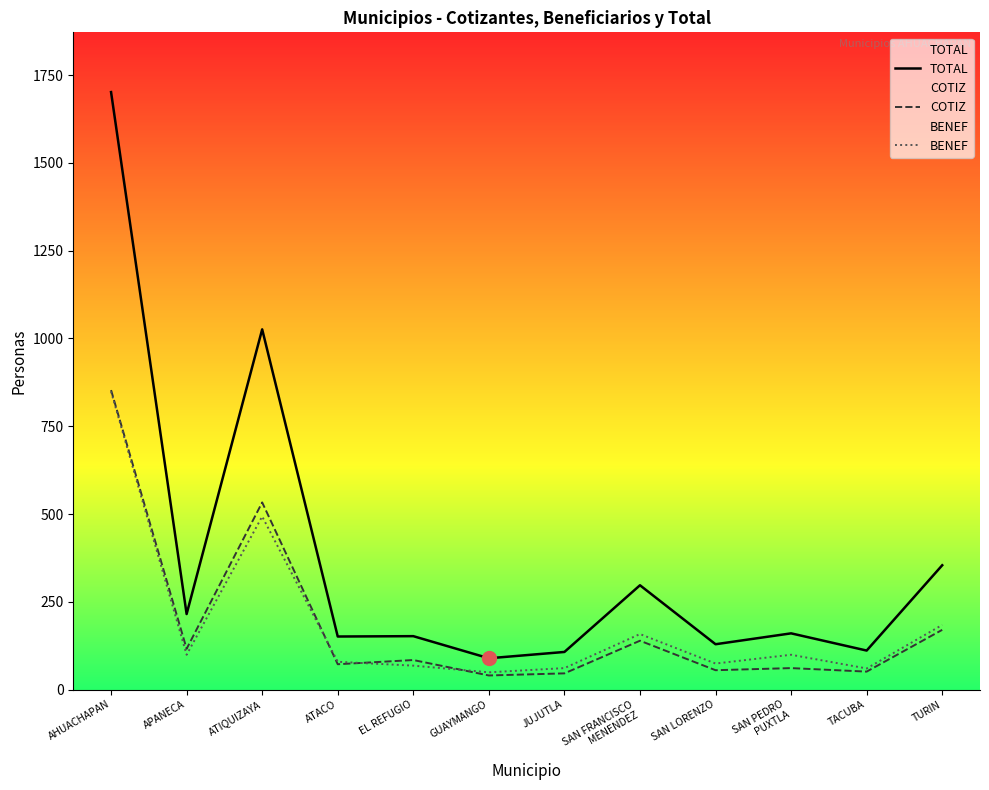

Reading left to right, transcribe all the data shown in this chart.

TOTAL: 1702	215	1026	151	152	89	107	297	129	160	111	354
COTIZ: 853	116	533	72	84	40	46	139	55	61	51	170
BENEF: 849	99	493	79	68	49	61	158	74	99	60	184